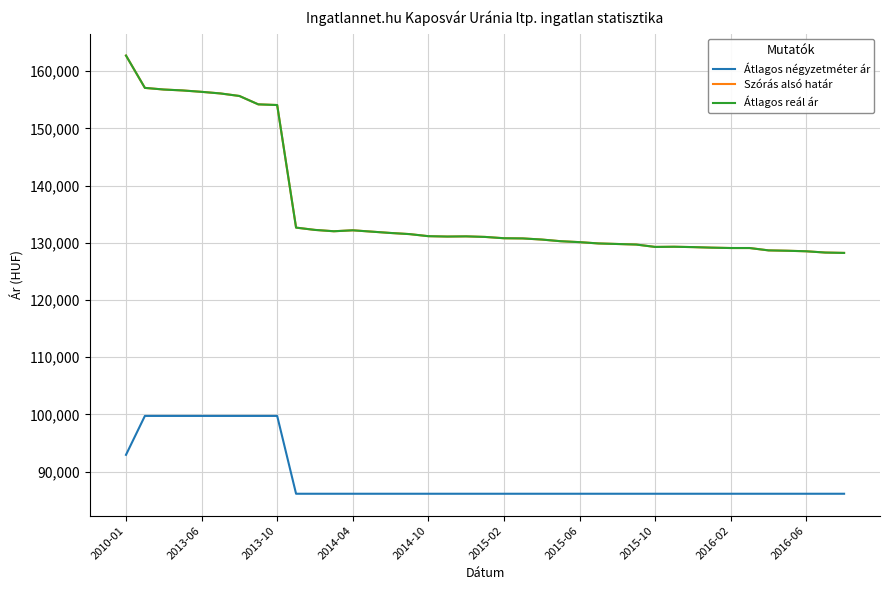

True or false: Átlagos négyzetméter ár and Szórás alsó határ intersect in this chart.

False